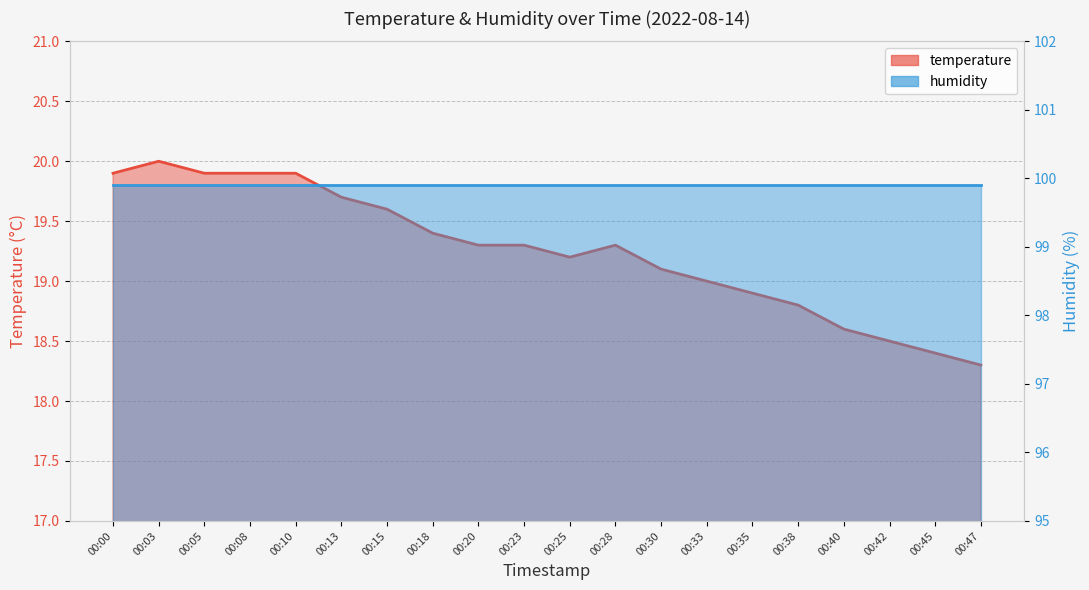

What is the difference between the maximum and second lowest values?

1.6